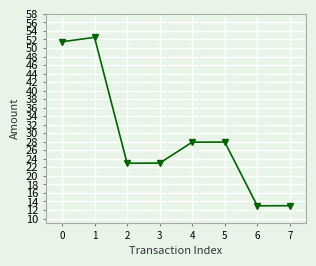

What is the average value?

29.0